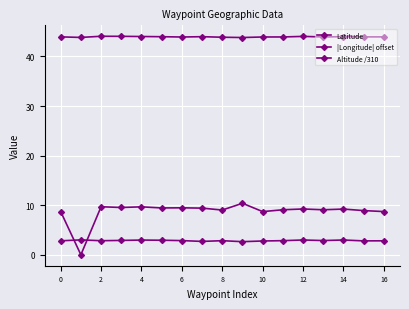

What is the value of the |Longitude| offset point at the 13th from the left?

2.9